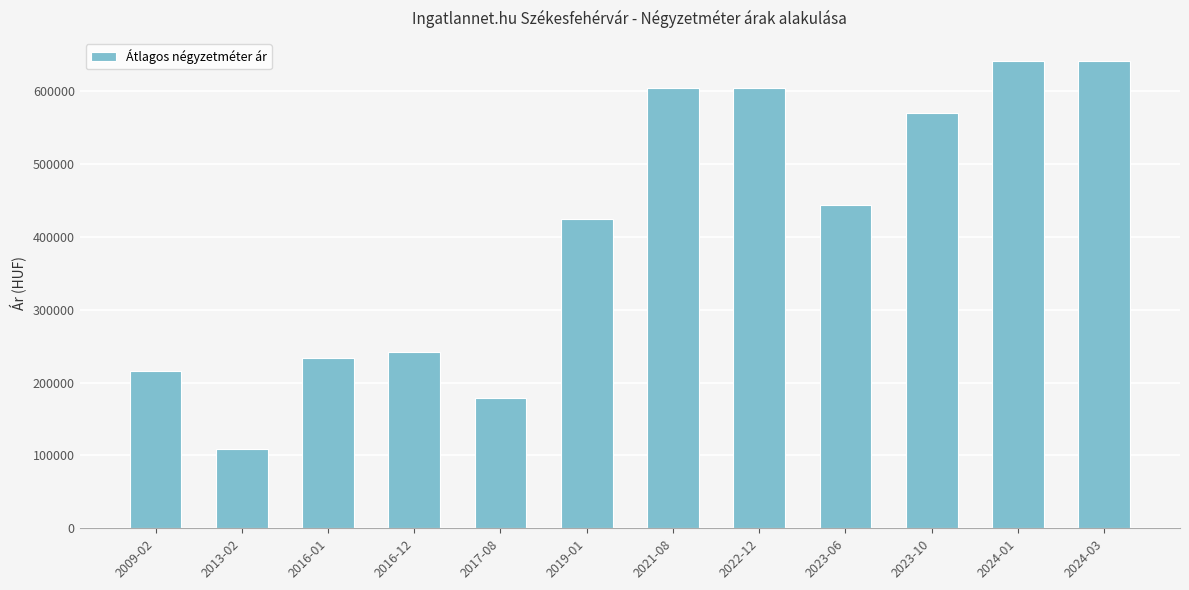

Which label corresponds to the smallest value in the chart?

2013-02